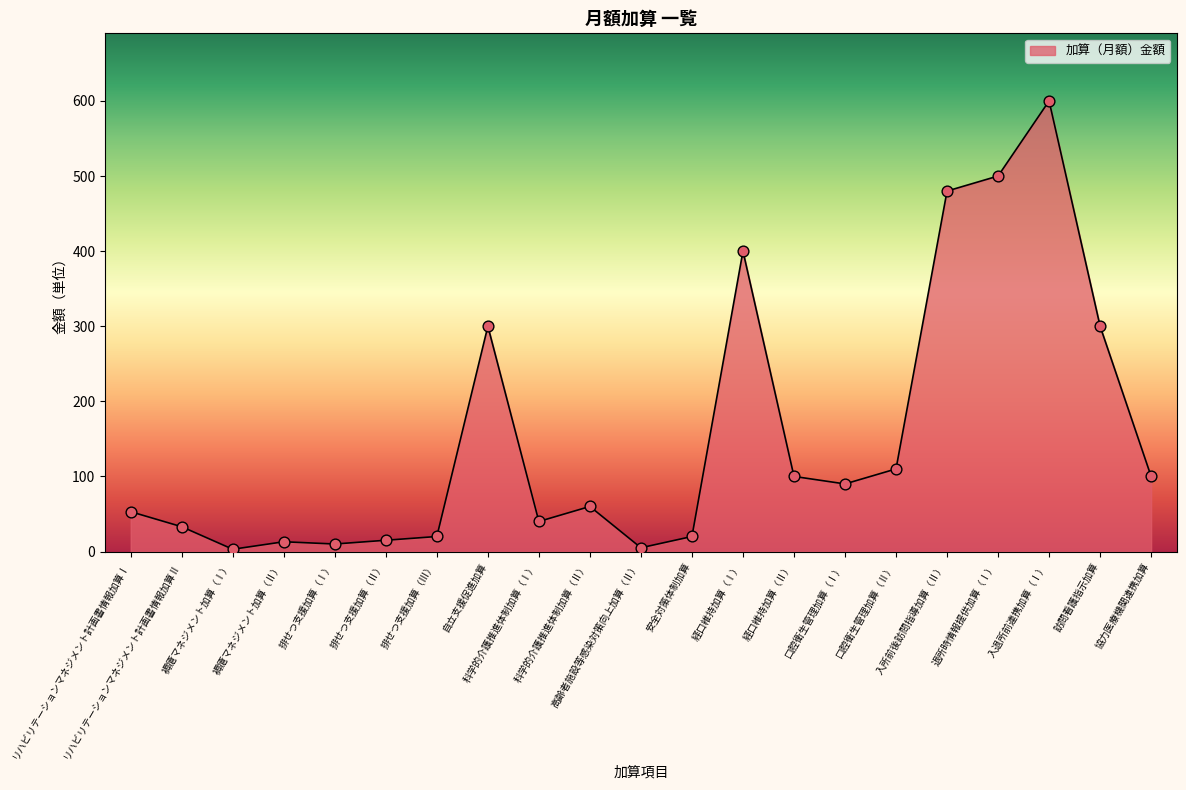

Between 自立支援促進加算 and リハビリテーションマネジメント計画書情報加算Ⅱ, which is larger?

自立支援促進加算